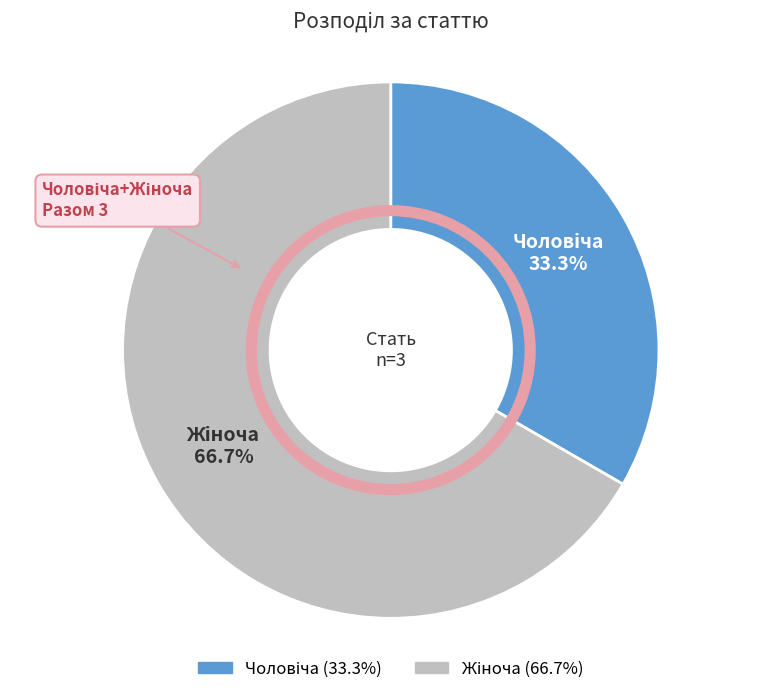

Is there any slice that represents more than half of the pie?

Yes